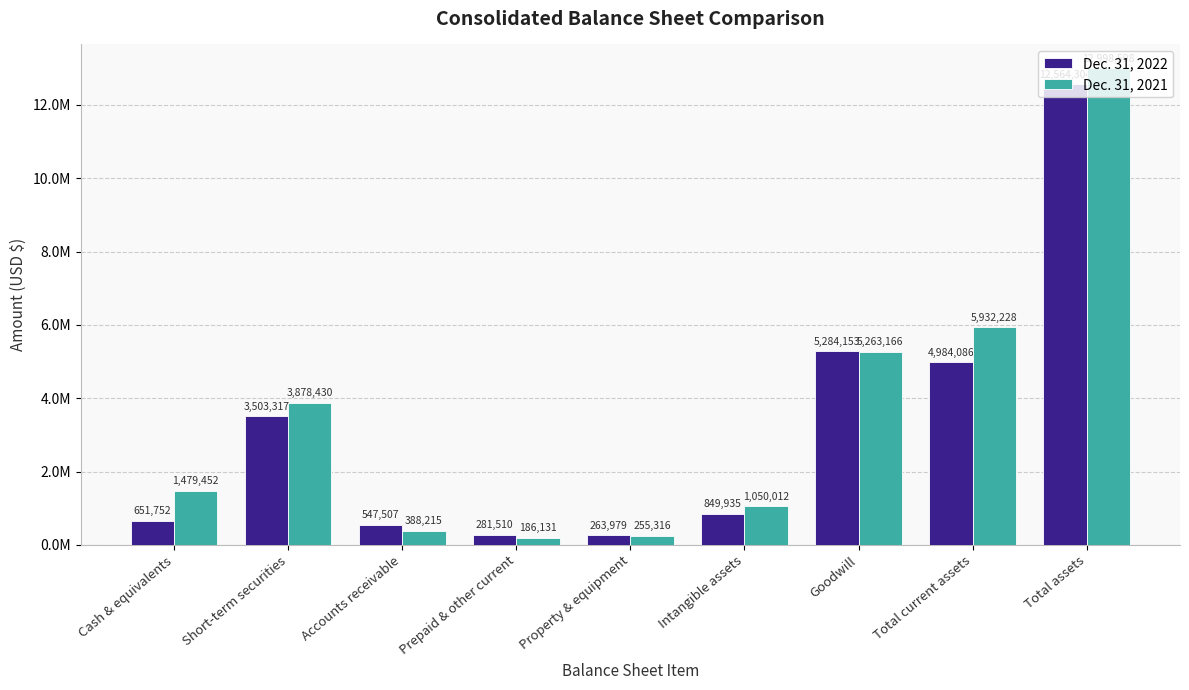

What is the average value of the Dec. 31, 2022 series?

3214505